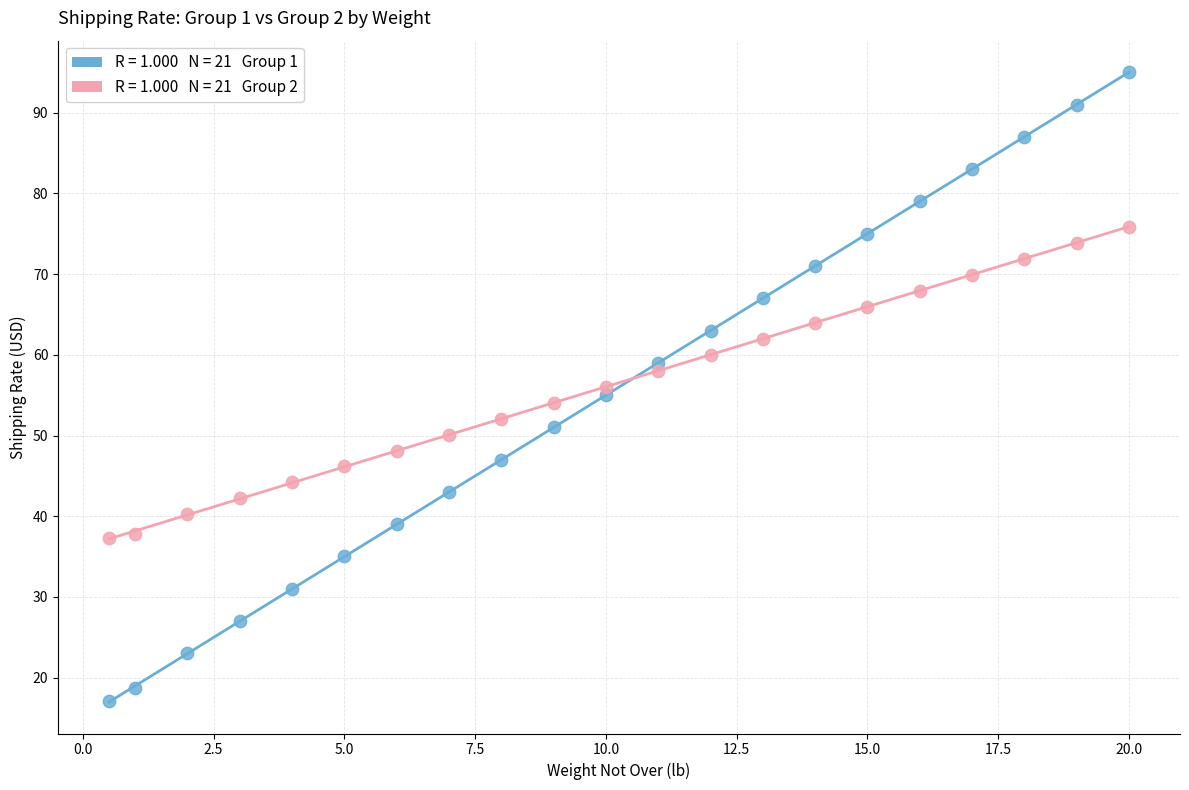

Across all data points, what is the range of X values (max minus min)?

19.5